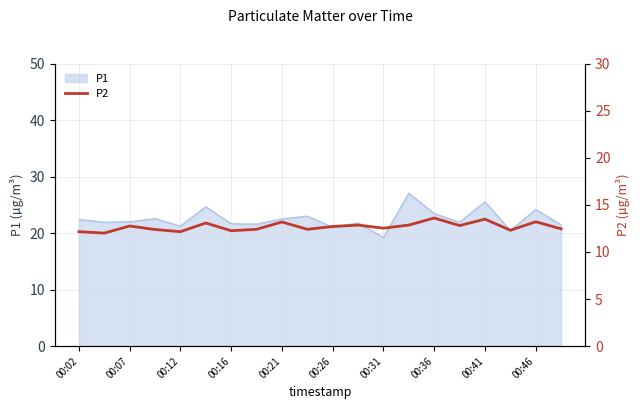

The value of P1 at 00:12 is 21.2. True or false?

True